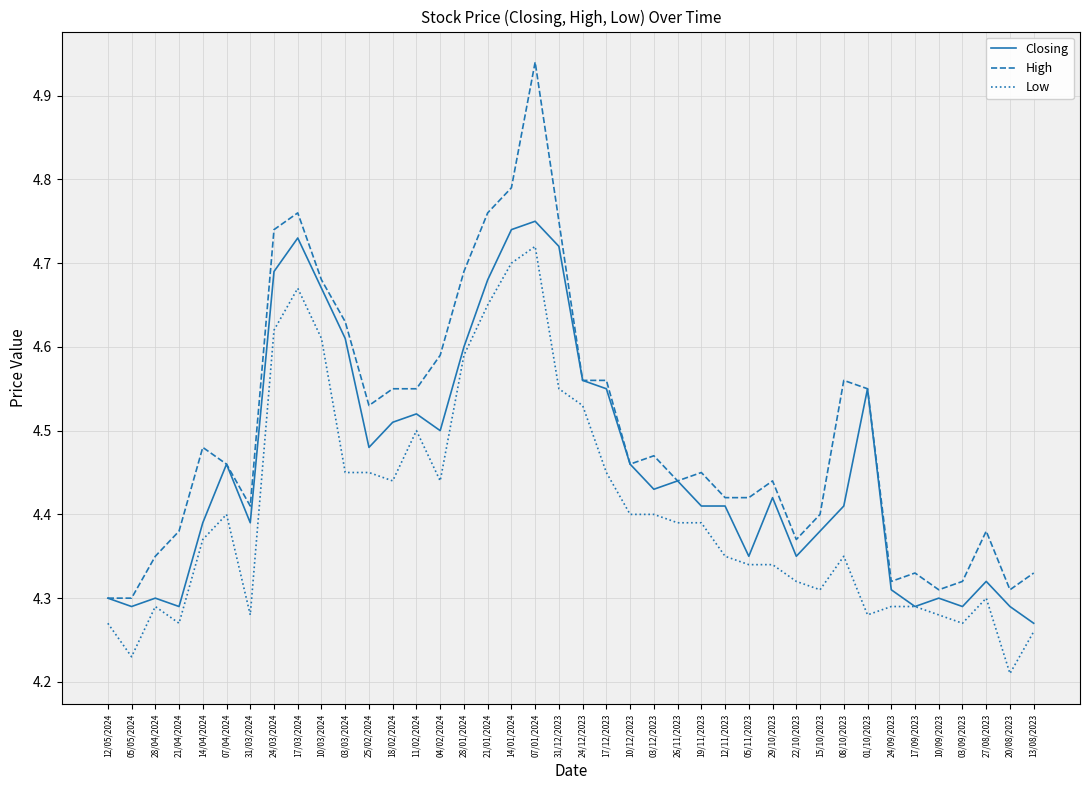

What is the difference between the Low values at 03/03/2024 and 22/10/2023?

0.1